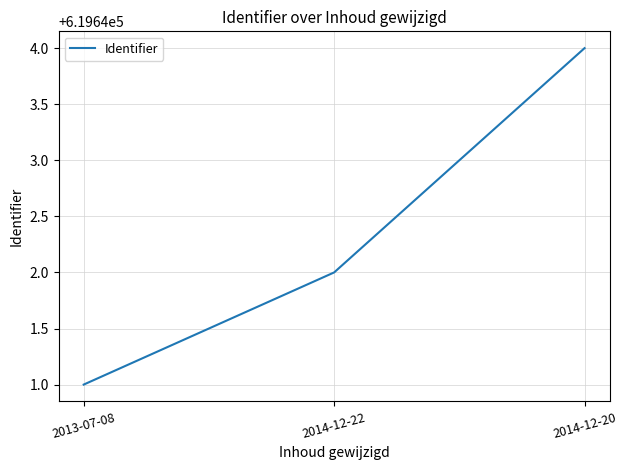

What position from the left is 2014-12-20?

3